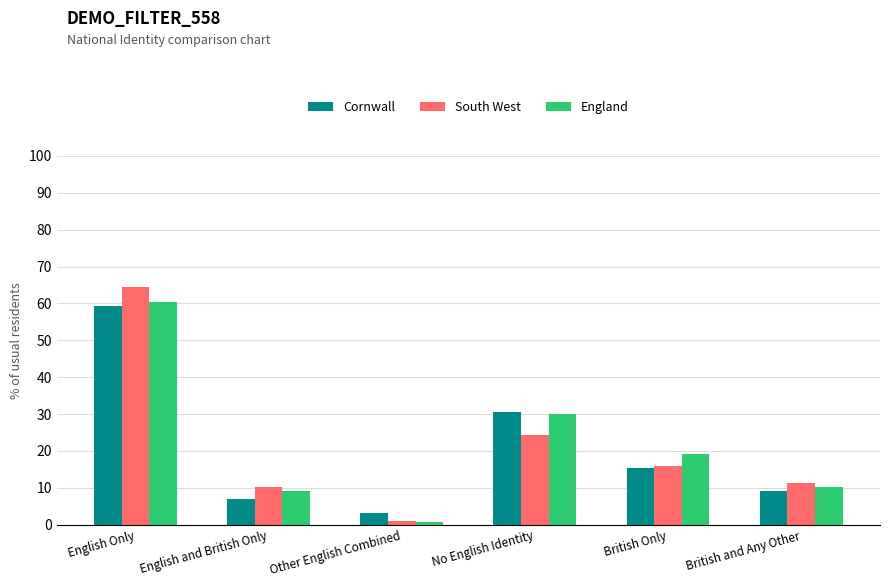

Between English Only and British Only, which series saw the biggest shift?

South West